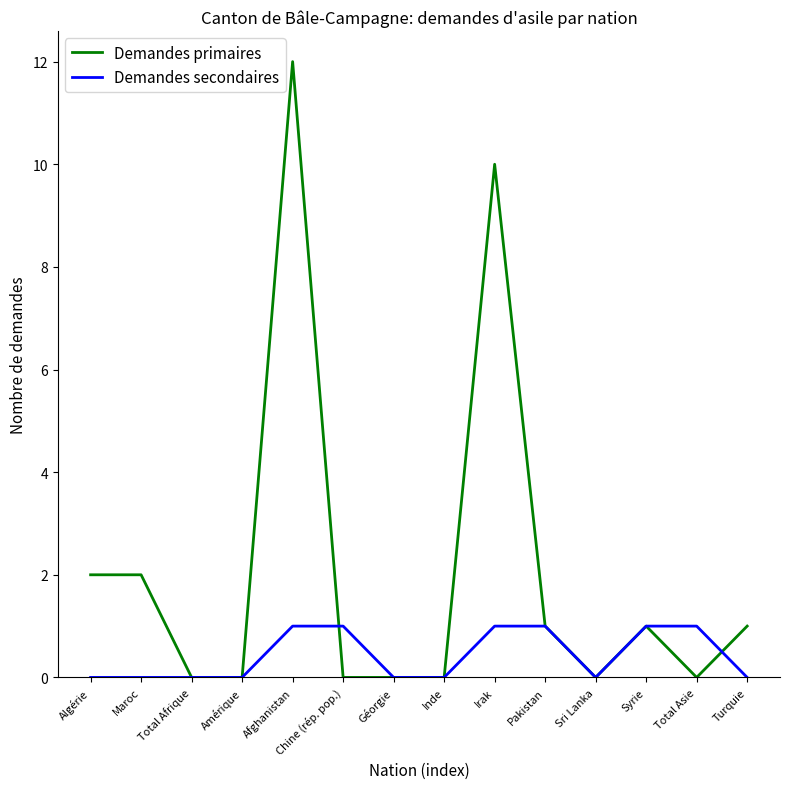

Is it true that Demandes primaires equals 0 at Total Asie?

True